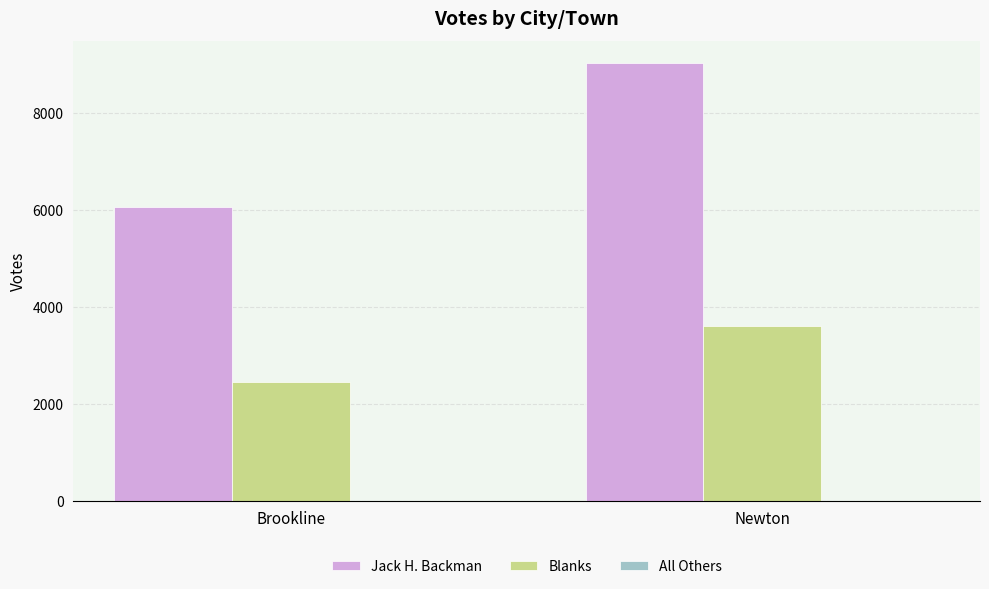

Between Brookline and Newton, which series saw the biggest shift?

Jack H. Backman